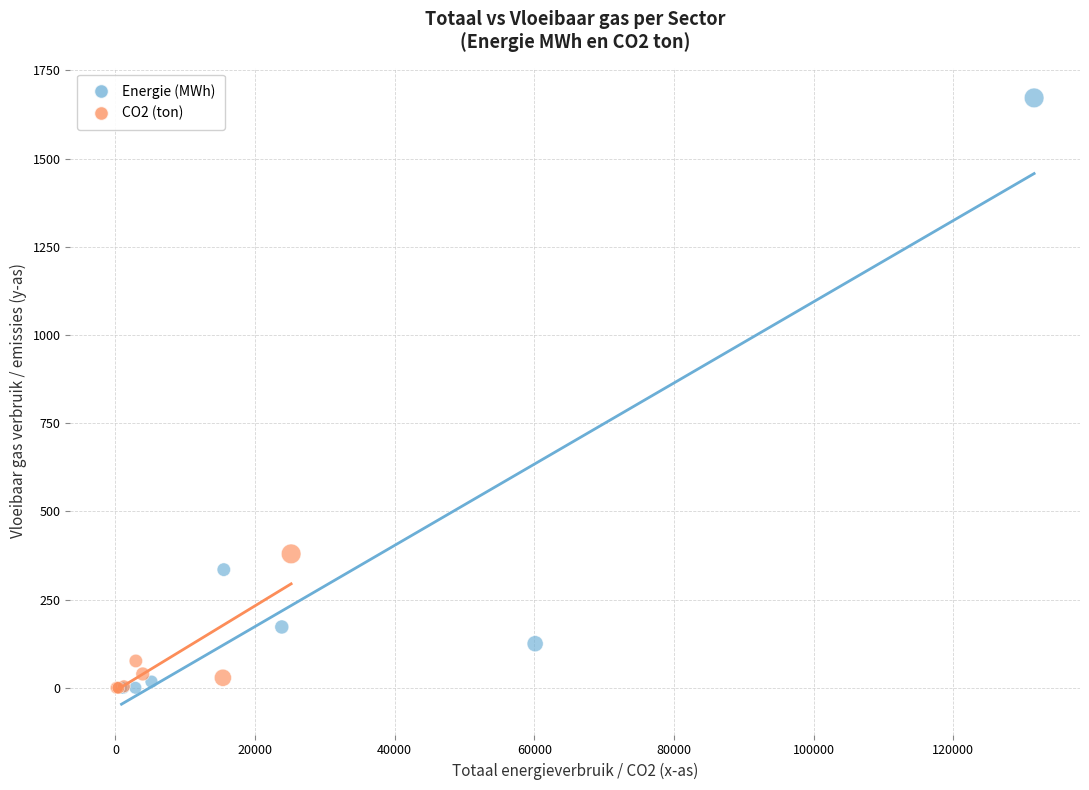

Which series contains the highest Y value?

Energie (MWh)